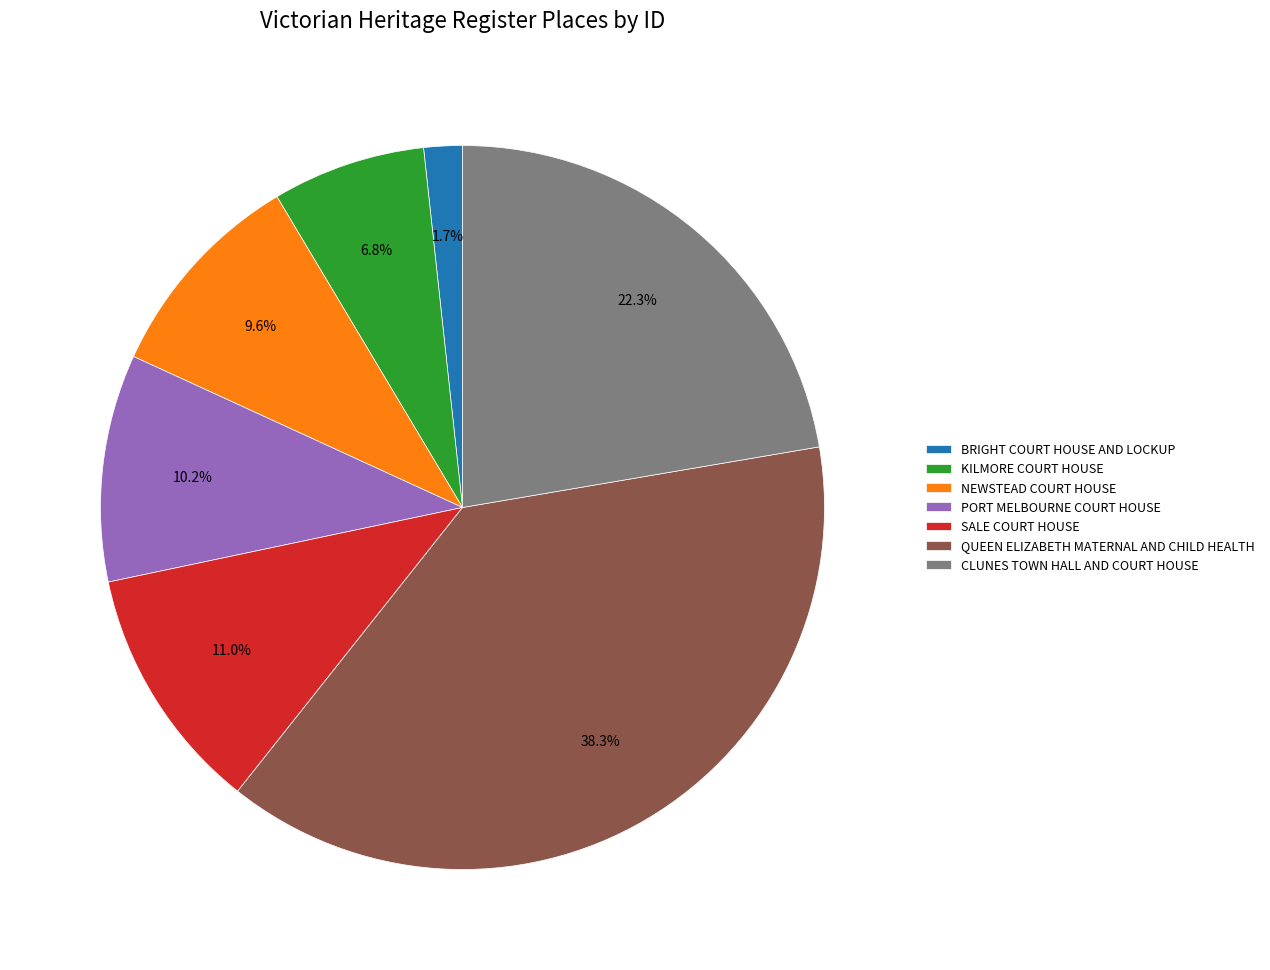

What percentage is the SALE COURT HOUSE slice, to the nearest percent?

11%